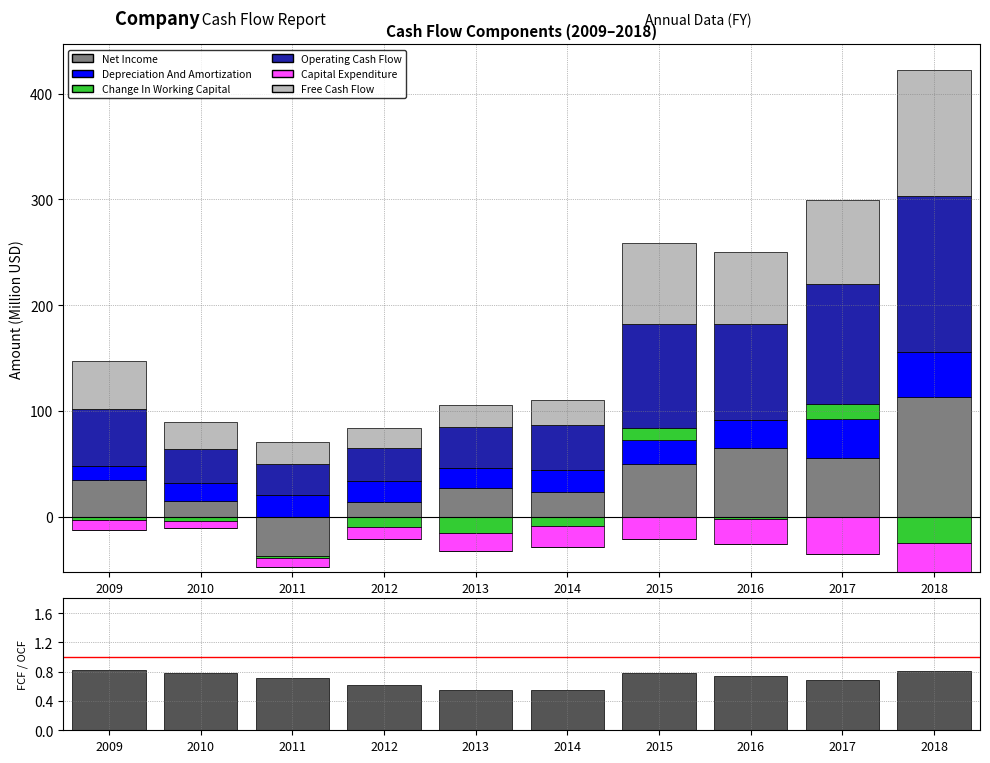

Which series has the largest total across all categories?

Operating Cash Flow